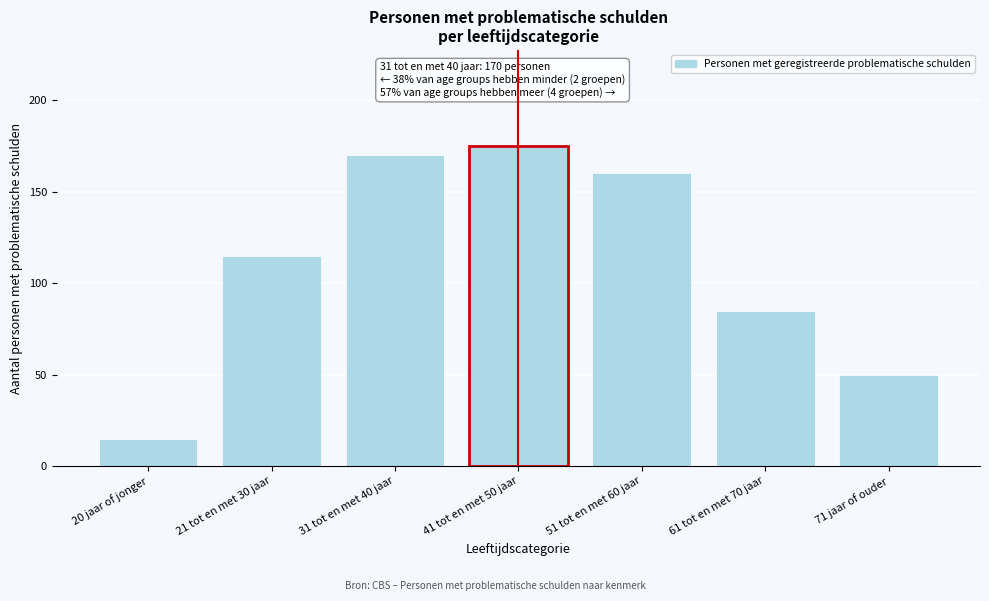

Reading left to right, list all the values displayed in this chart.

20 jaar of jonger=15	21 tot en met 30 jaar=115	31 tot en met 40 jaar=170	41 tot en met 50 jaar=175	51 tot en met 60 jaar=160	61 tot en met 70 jaar=85	71 jaar of ouder=50